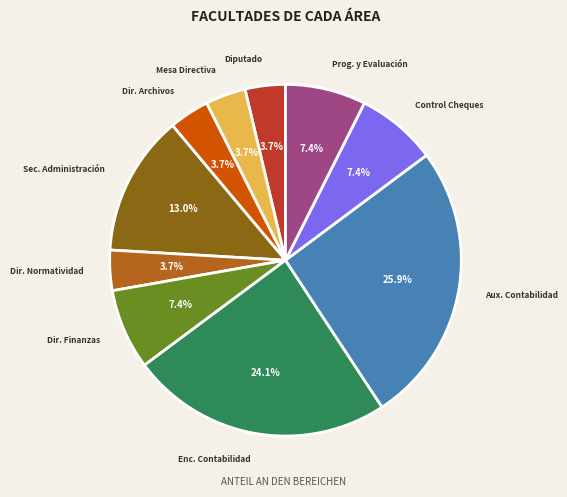

Is there any slice that represents more than half of the pie?

No